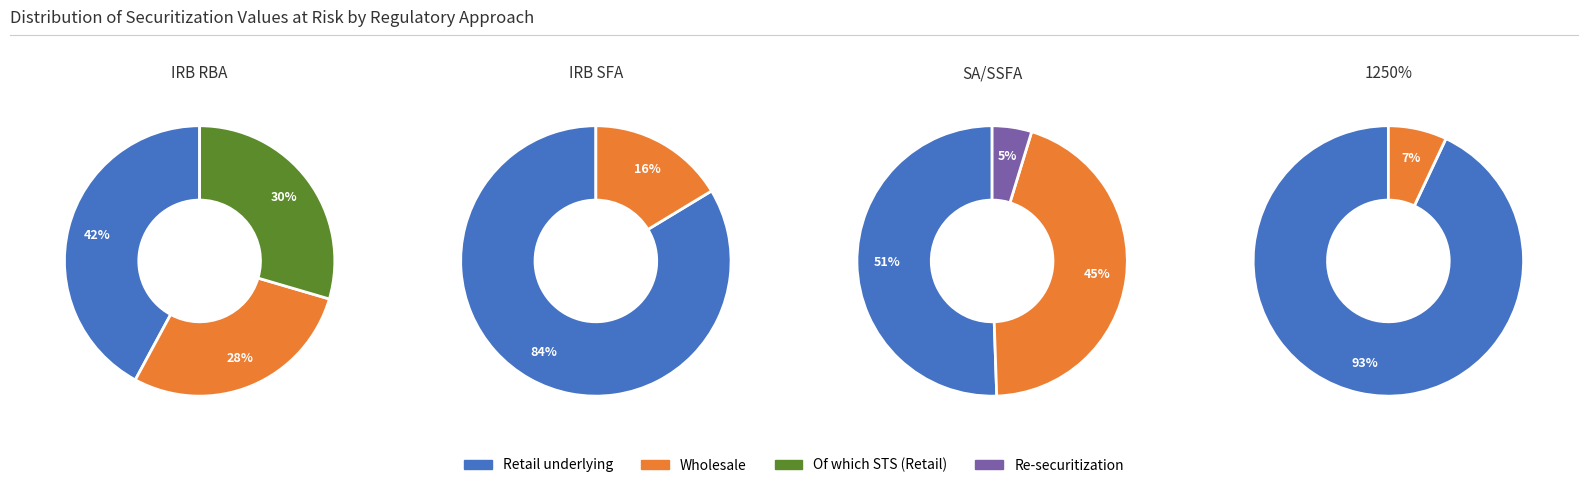

Is there a majority slice in this chart?

Yes